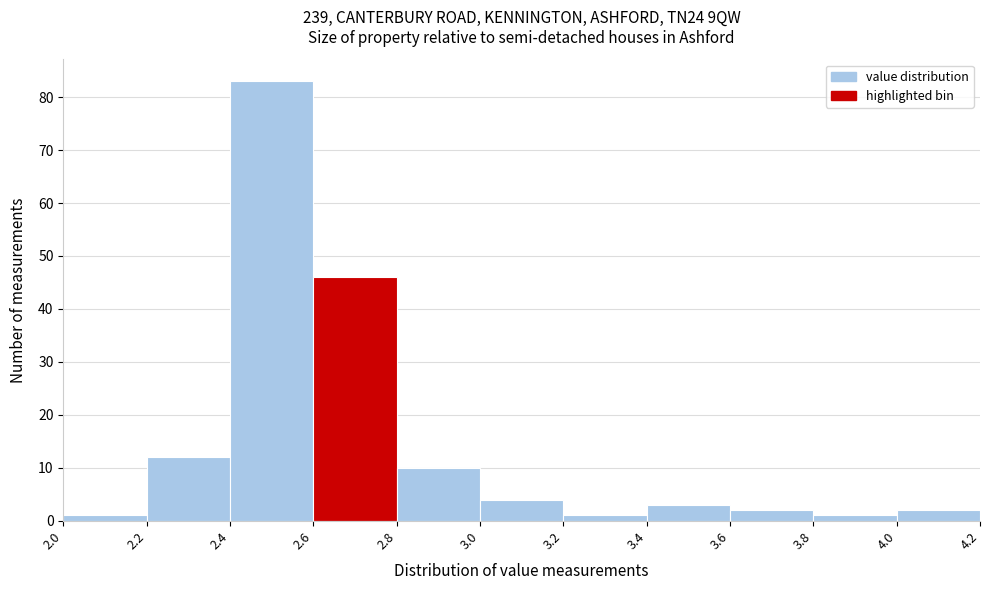

Reading left to right, transcribe this chart: for each bar, give the range it covers on the x-axis and its height. The values are not printed on the chart, so give them approximately, as read against the axis.

2.0 to 2.2: 1
2.2 to 2.4: 12
2.4 to 2.6: 83
2.6 to 2.8: 46
2.8 to 3.0: 10
3.0 to 3.2: 4
3.2 to 3.4: 1
3.4 to 3.6: 3
3.6 to 3.8: 2
3.8 to 4.0: 1
4.0 to 4.2: 2